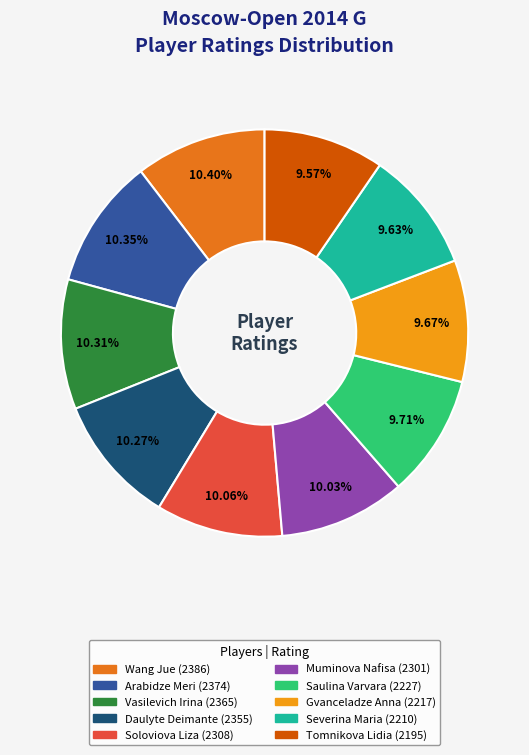

Does Tomnikova Lidia represent more than half of the total?

No